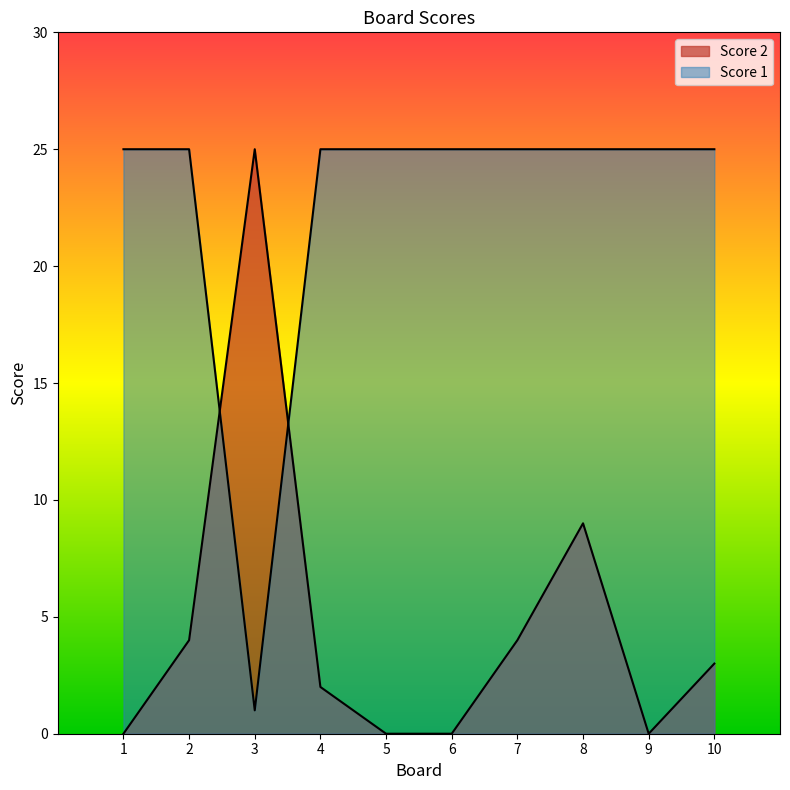

Rank the series at 10 from highest to lowest value.

Score 1, Score 2